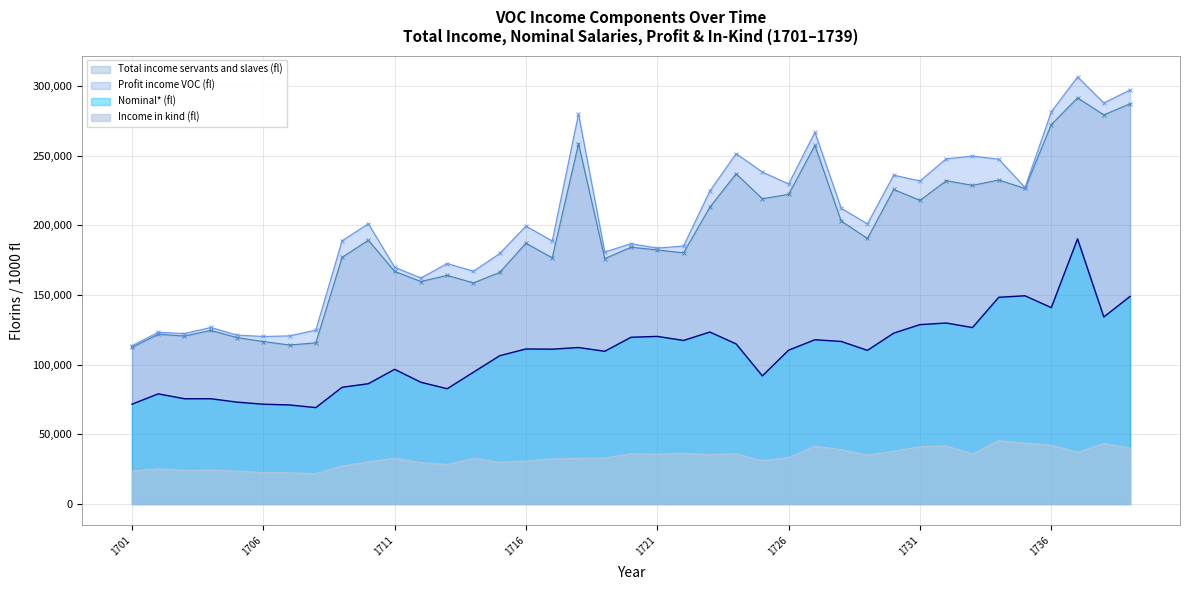

Where is Profit income VOC (1000 fl) nearest to the value 210155?

1728